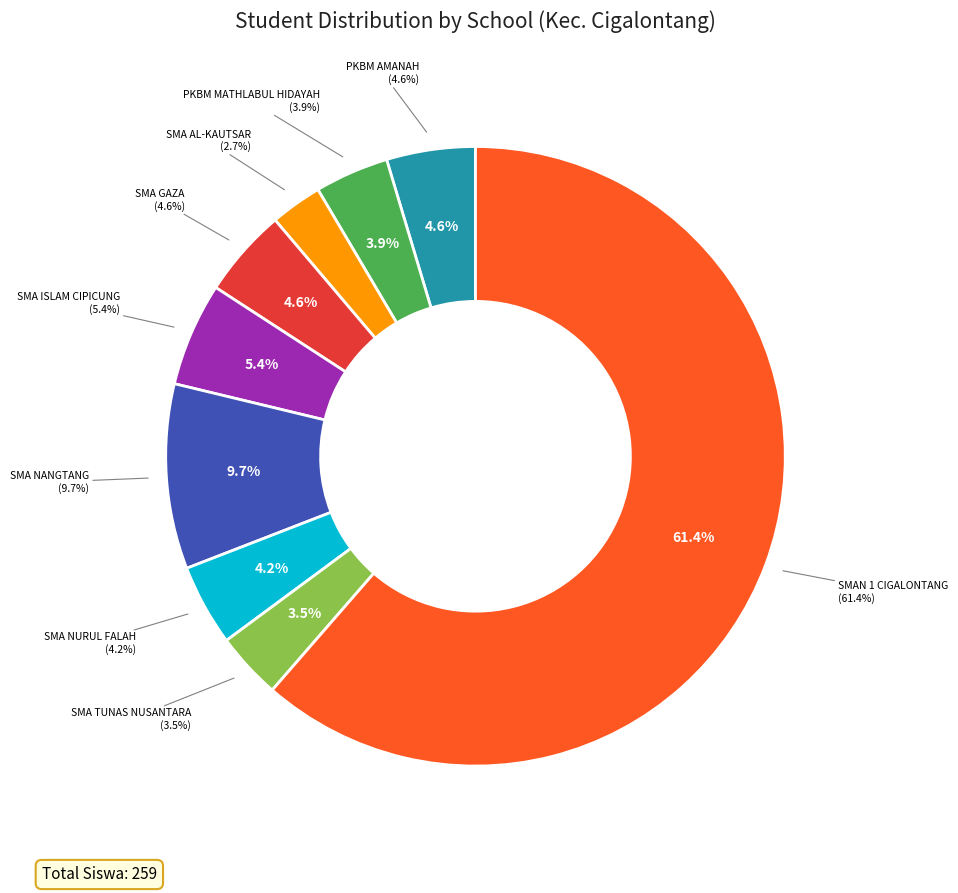

The SMA NURUL FALAH slice represents 1% of the pie. True or false?

False